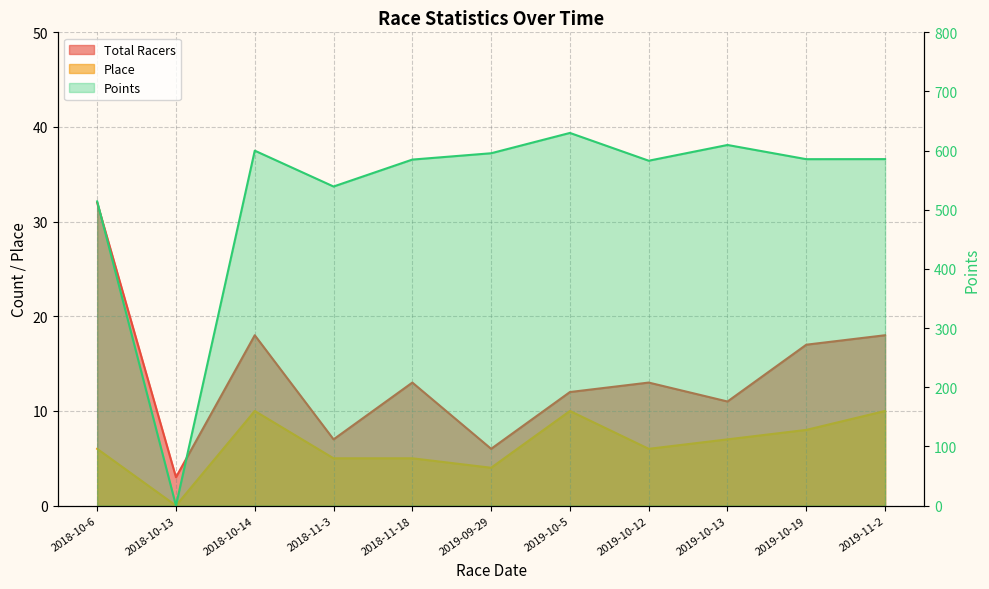

Where is the first local maximum for Points?

2018-10-14